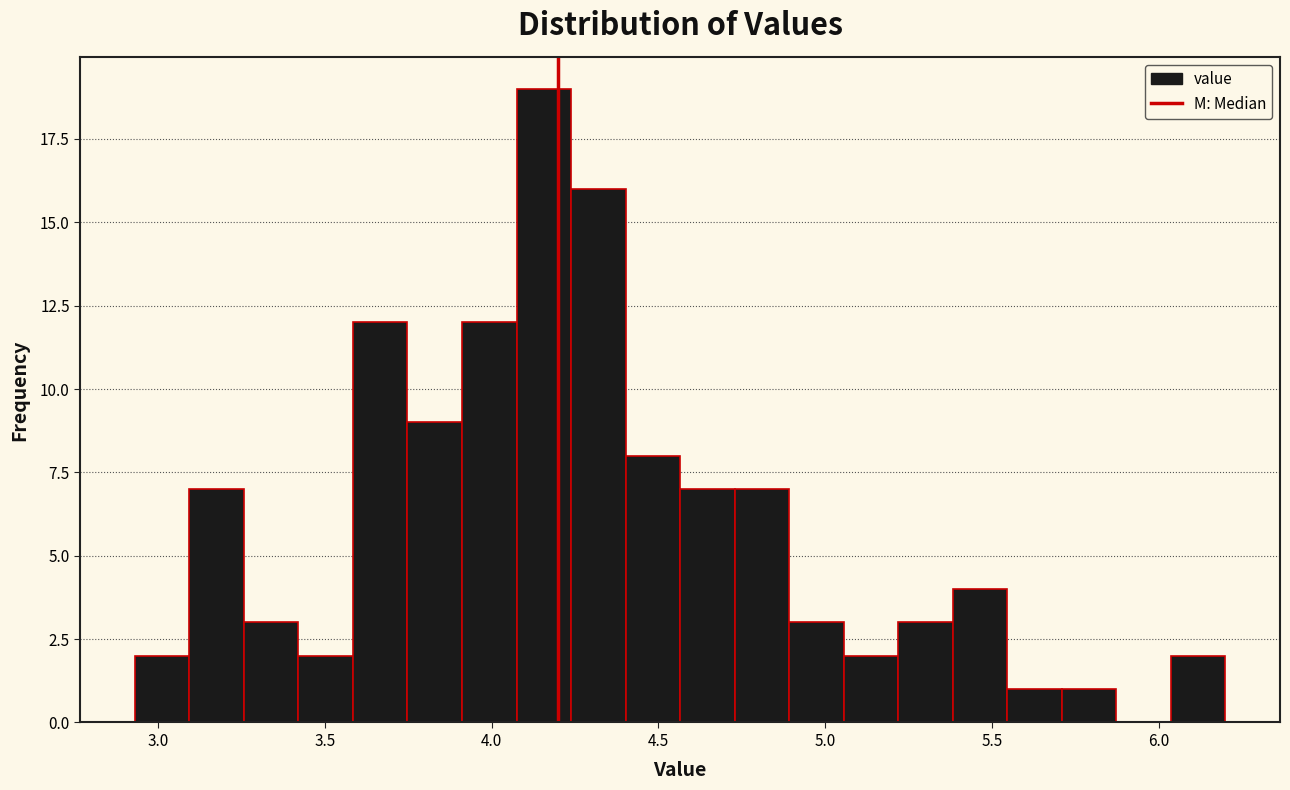

Around what value on the x-axis is the tallest bar? Give the approximate position of its centre, as read against the axis.

4.15